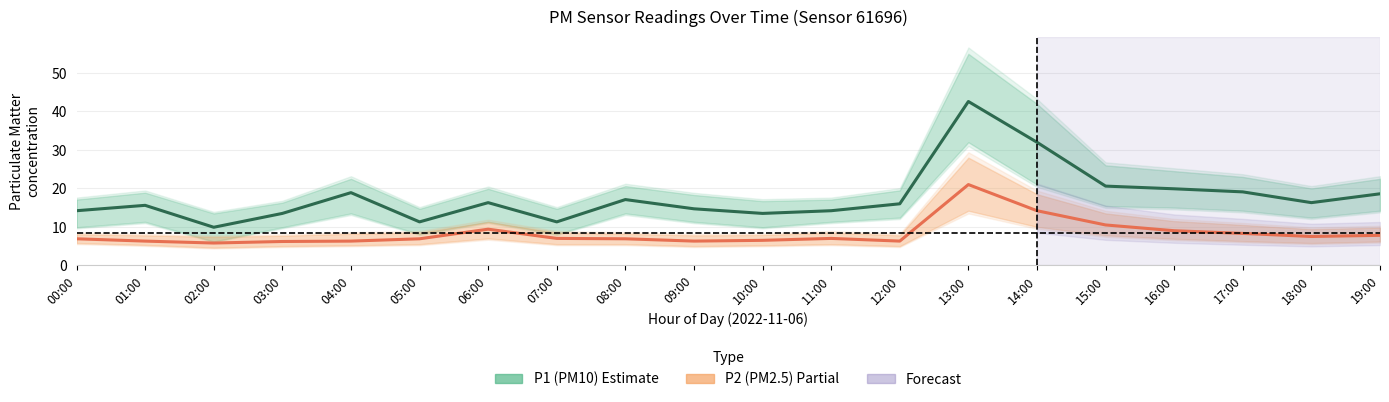

How many data points does each series have?

20